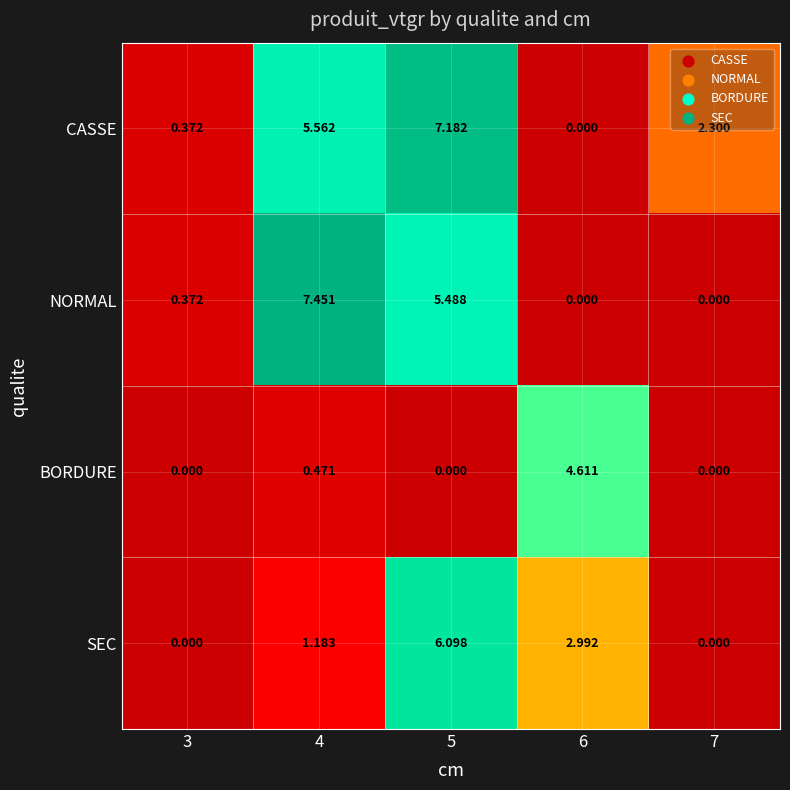

What is the total value across all series at 6?

7.6